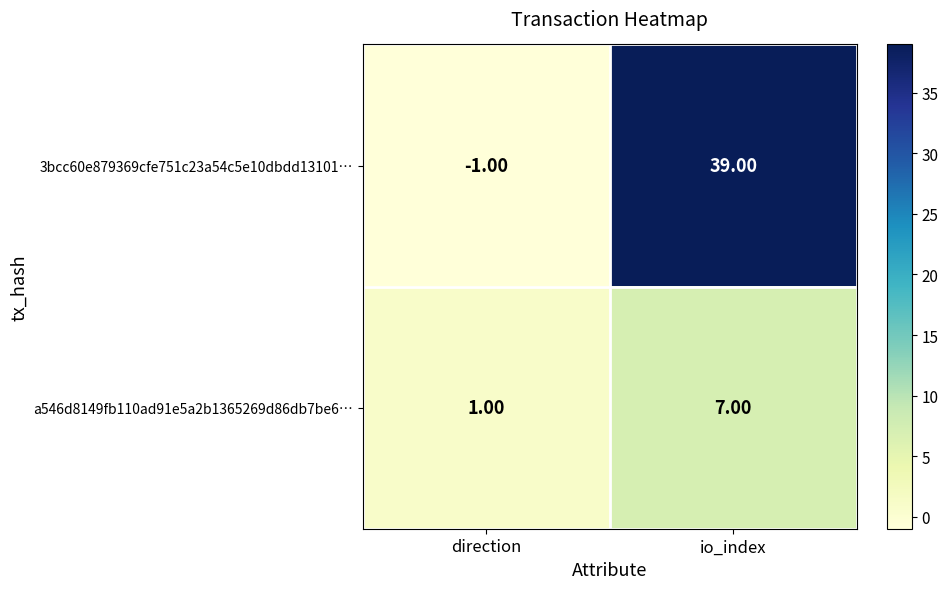

At direction, list the series in order from smallest to largest.

3bcc60e879369cfe751c23a54c5e10dbdd13101…, a546d8149fb110ad91e5a2b1365269d86db7be6…